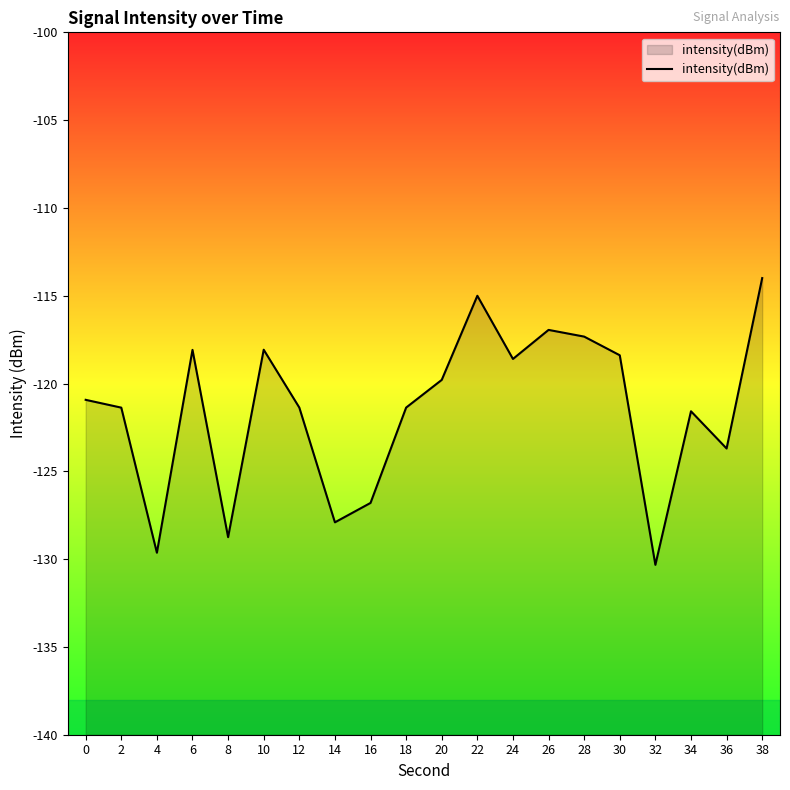

Between 16 and 22, which is larger?

22